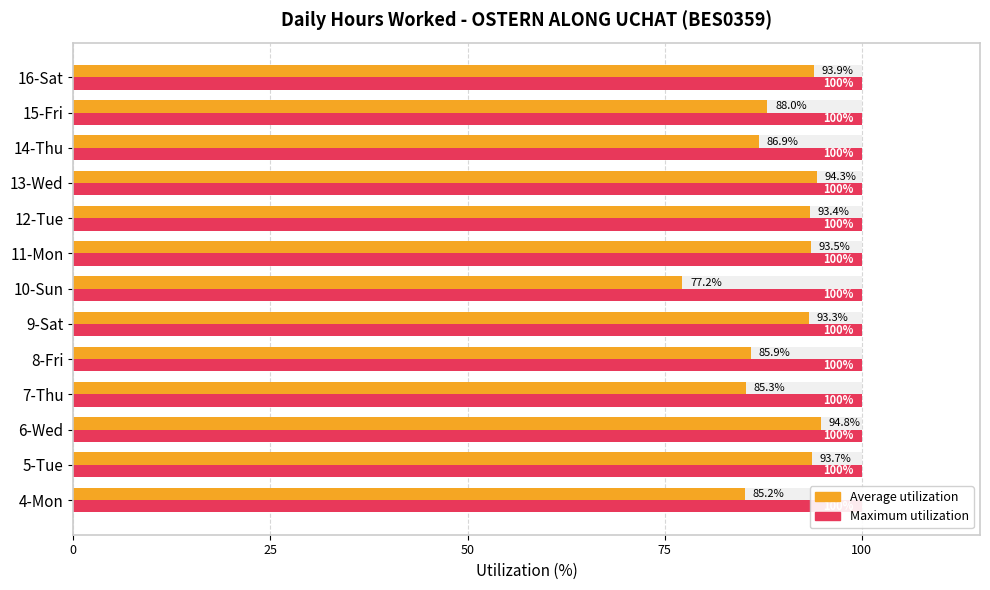

What position from the left is 50?

3